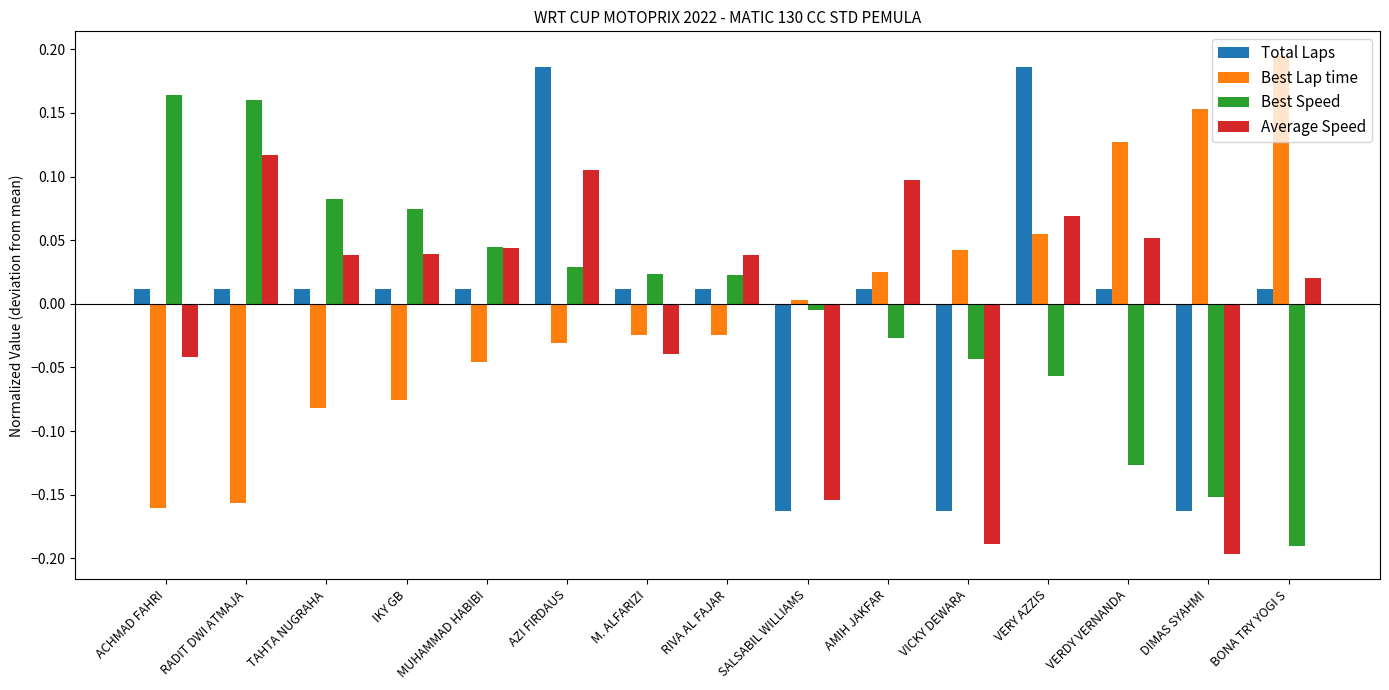

Which series changed the most between RADIT DWI ATMAJA and M. ALFARIZI?

Average Speed